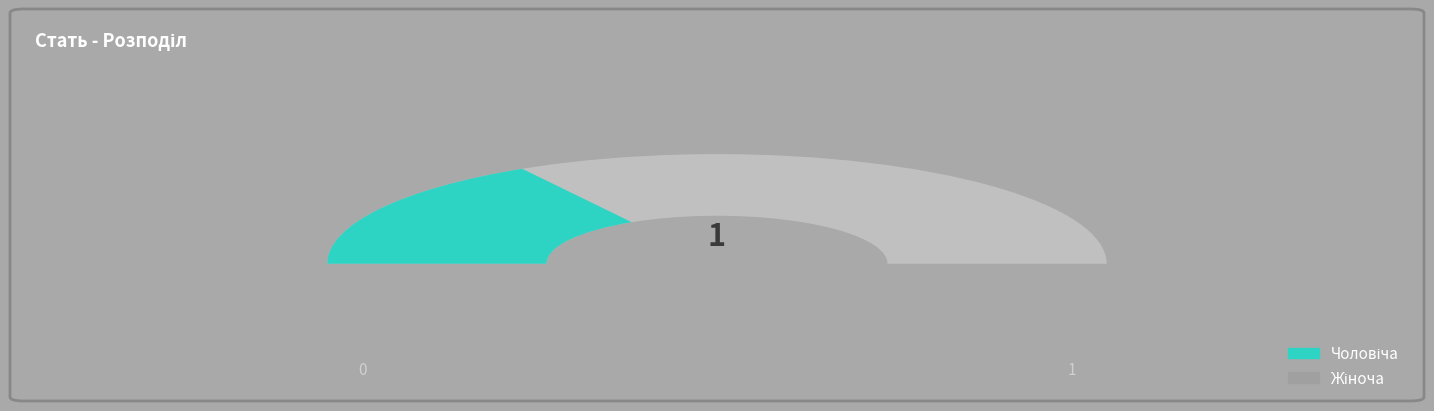

How many segments does this pie chart have?

2